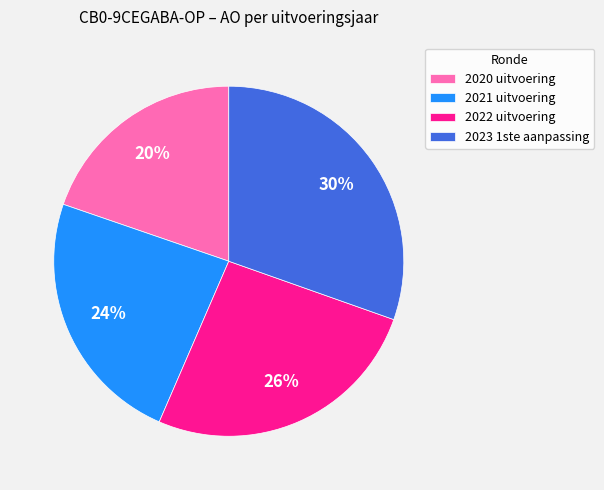

Count the number of slices in the pie.

4